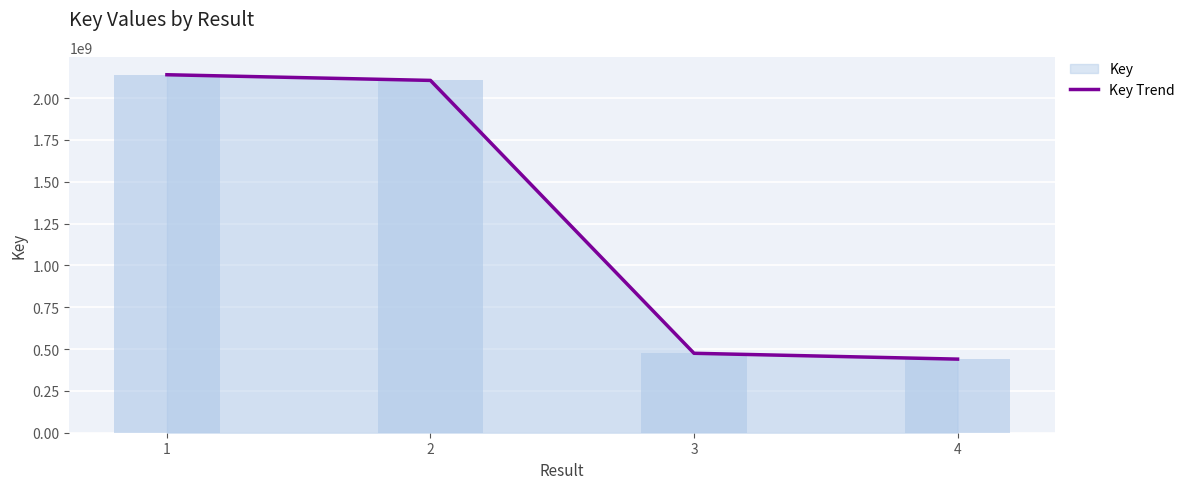

What is the ratio of the value at 2 to the value at 4?

4.8